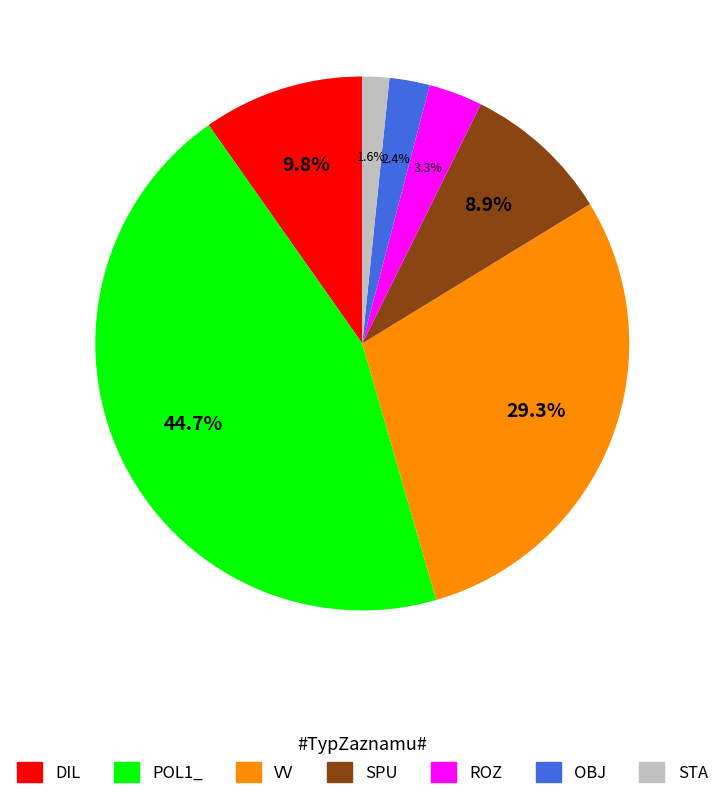

Which category has the biggest portion of the pie?

POL1_